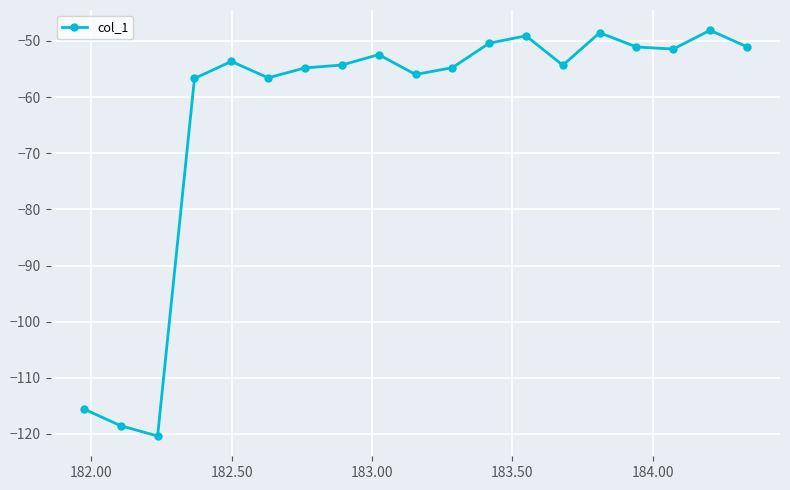

What is the average value?

-63.0